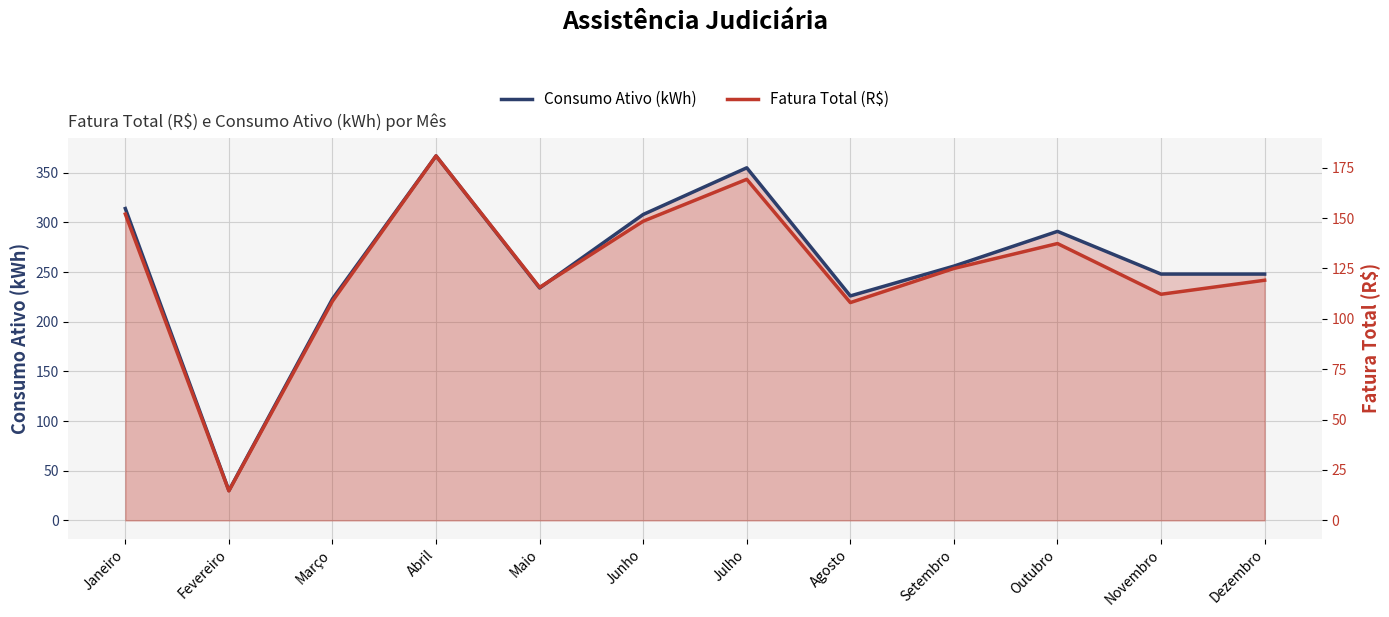

What are all the series names shown in the legend?

Consumo Ativo (kWh), Fatura Total (R$)